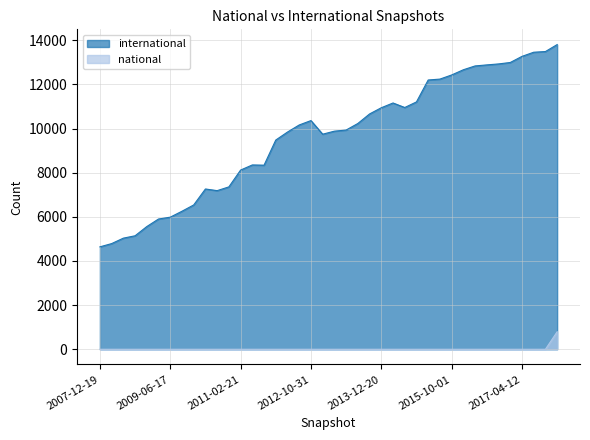

What is the sum of all international values?

386156